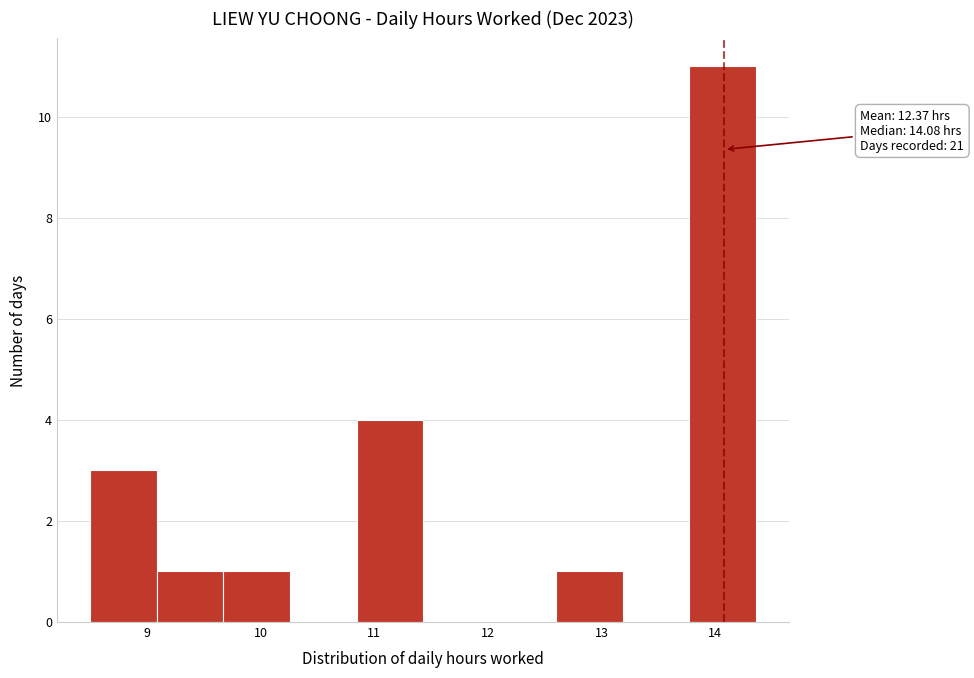

Over which range of the x-axis is the bar tallest?

13.8 to 14.4